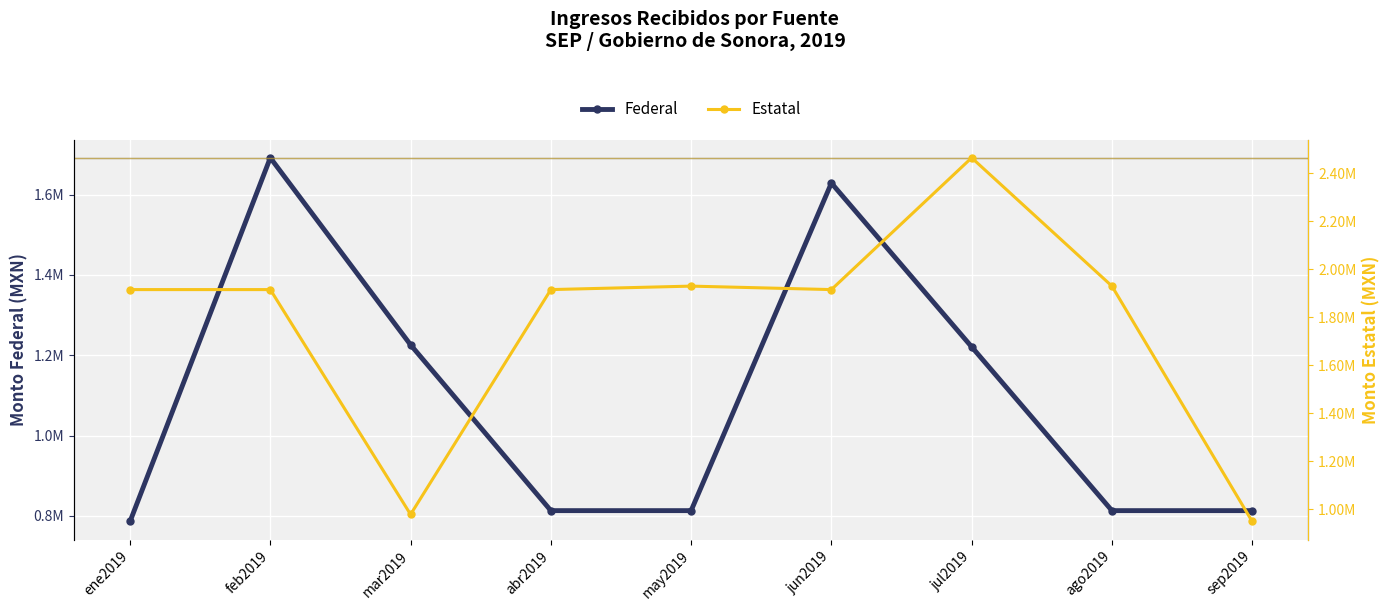

What is the sum of the Estatal values at ago2019 and abr2019?

3844415